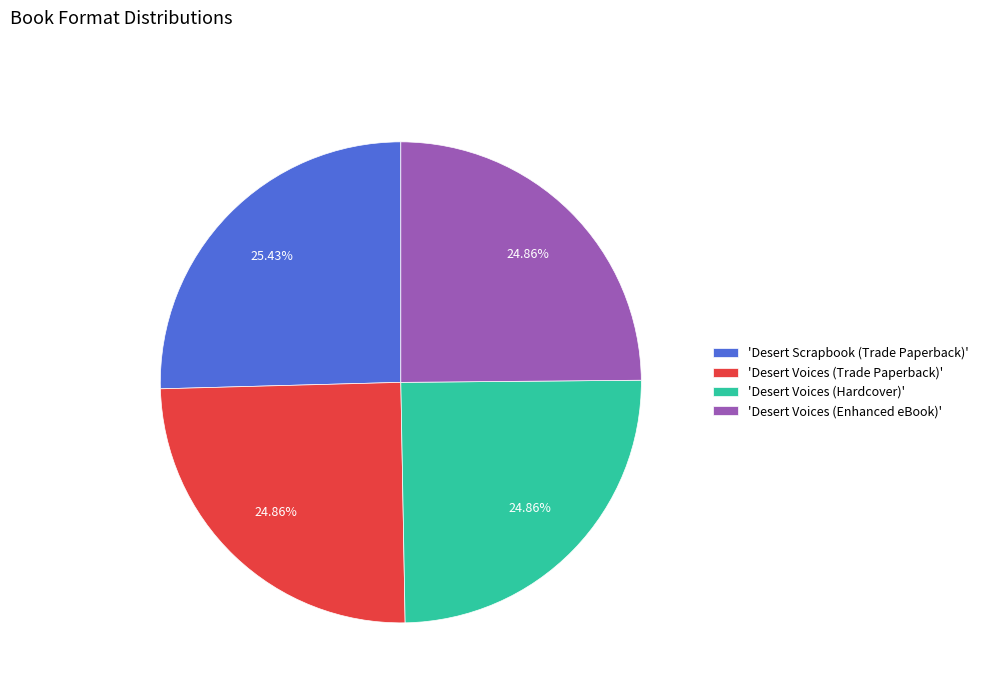

Which slice is the largest?

'Desert Scrapbook (Trade Paperback)'